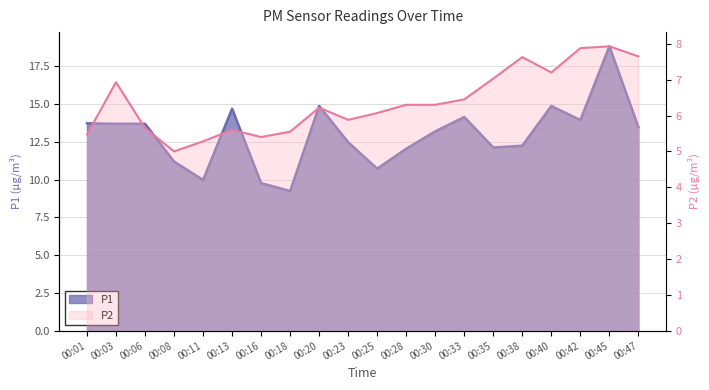

What is the maximum value shown in the chart?

18.8